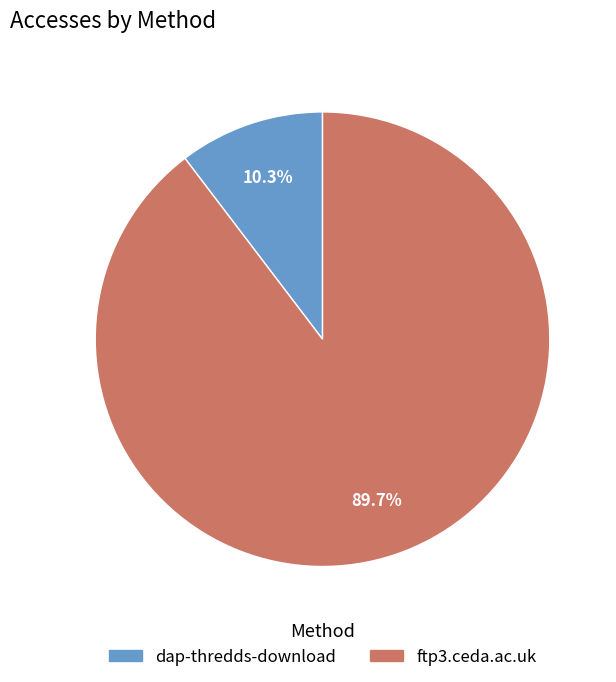

Rank the categories by value from highest to lowest.

ftp3.ceda.ac.uk, dap-thredds-download